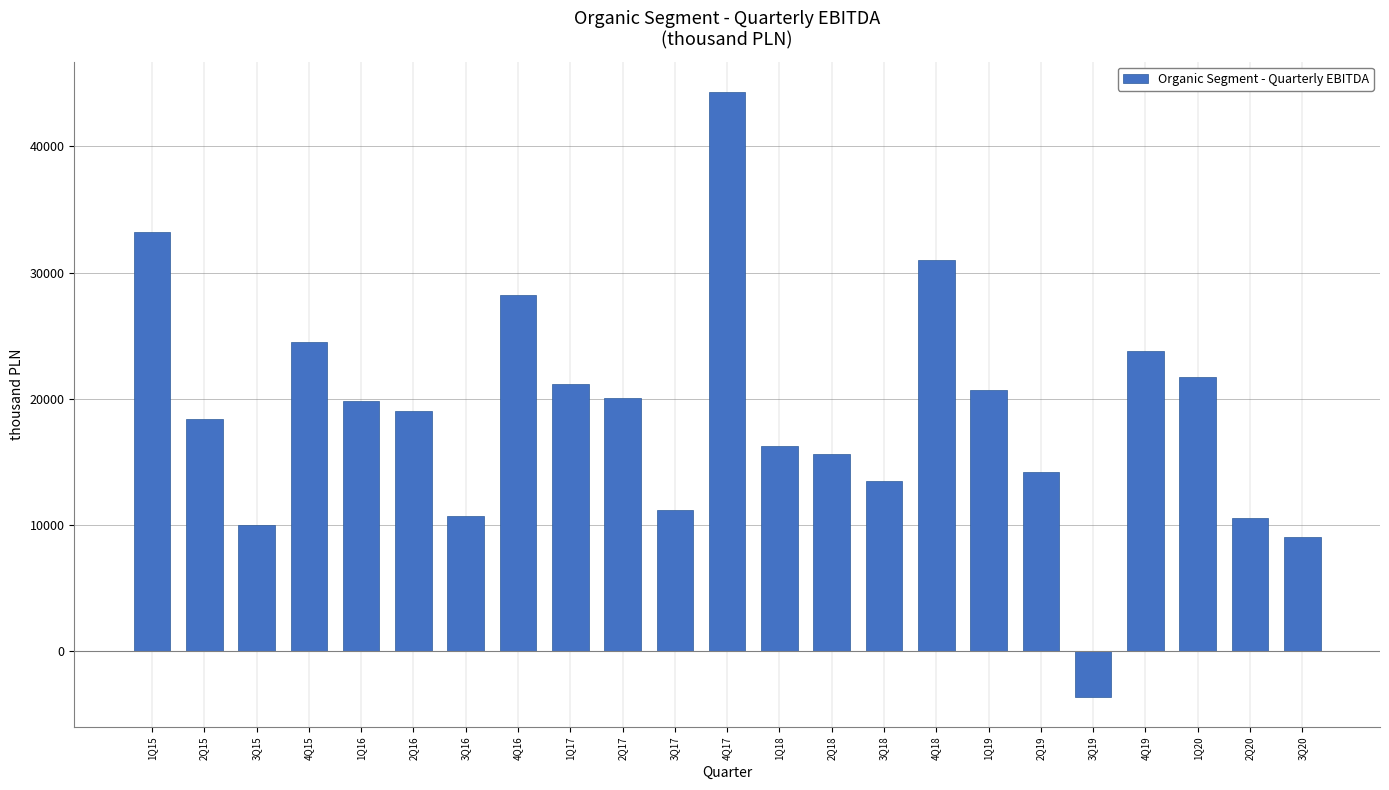

Between 2Q16 and 4Q19, which is larger?

4Q19